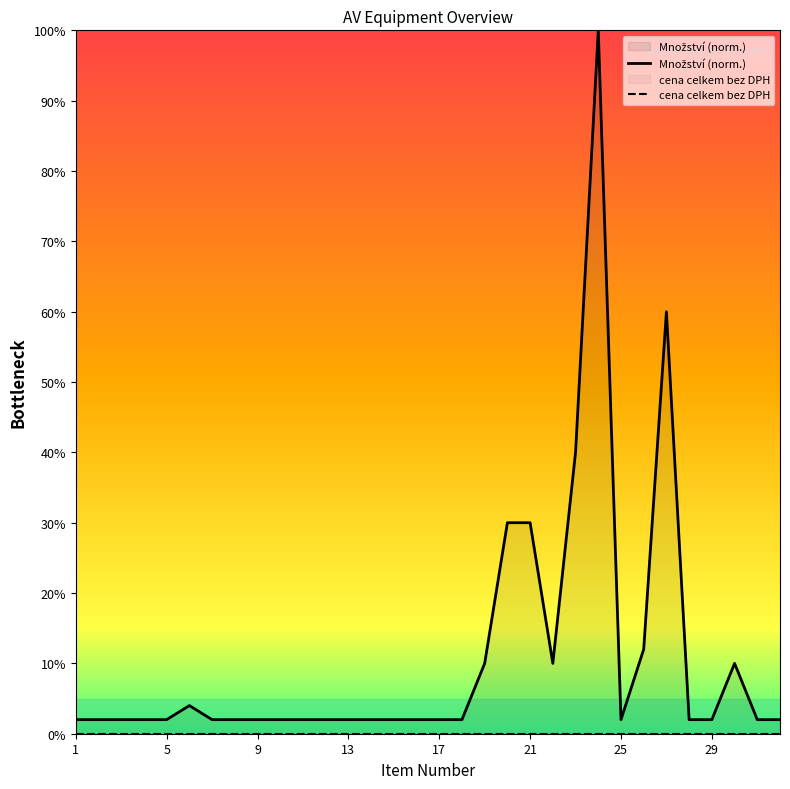

The value at 19 is 14. True or false?

False